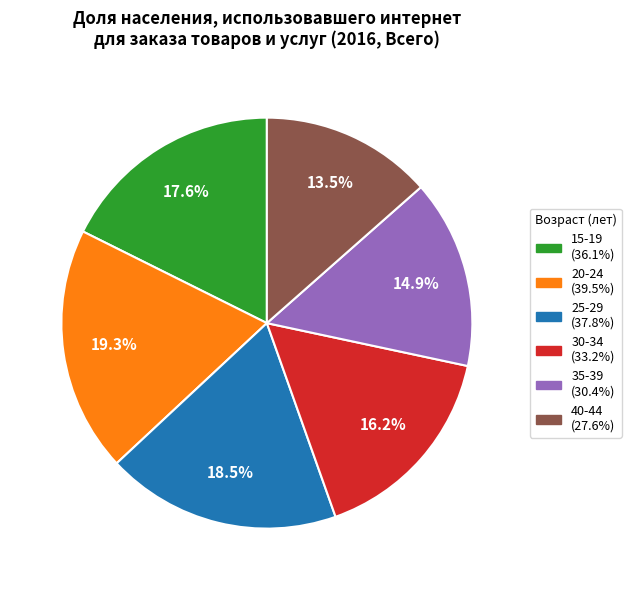

Does any single category account for the majority?

No